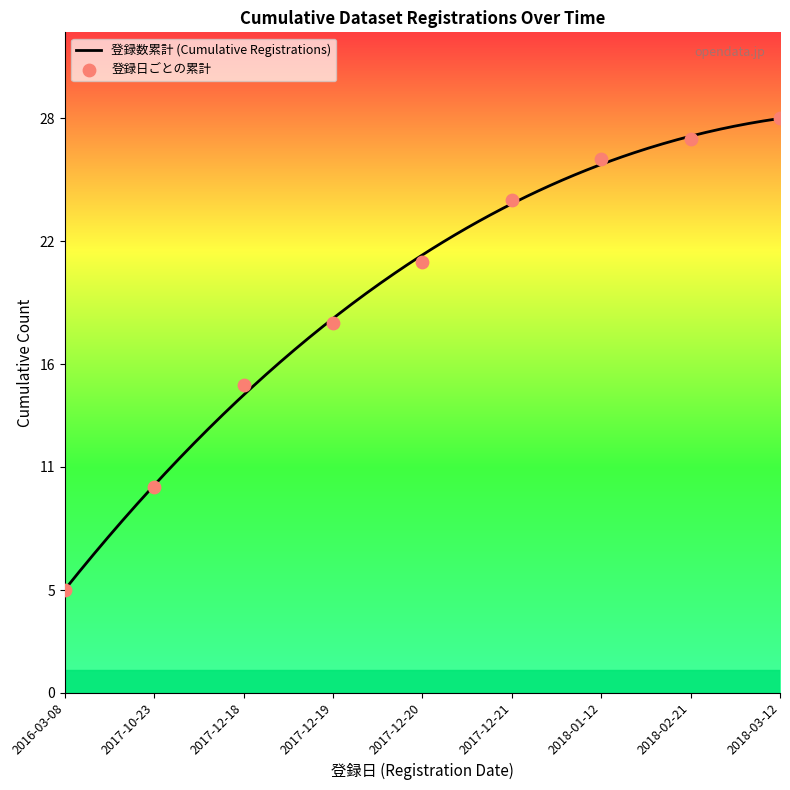

What is the lowest value of the 登録数累計 (Cumulative Registrations) series?

5.0